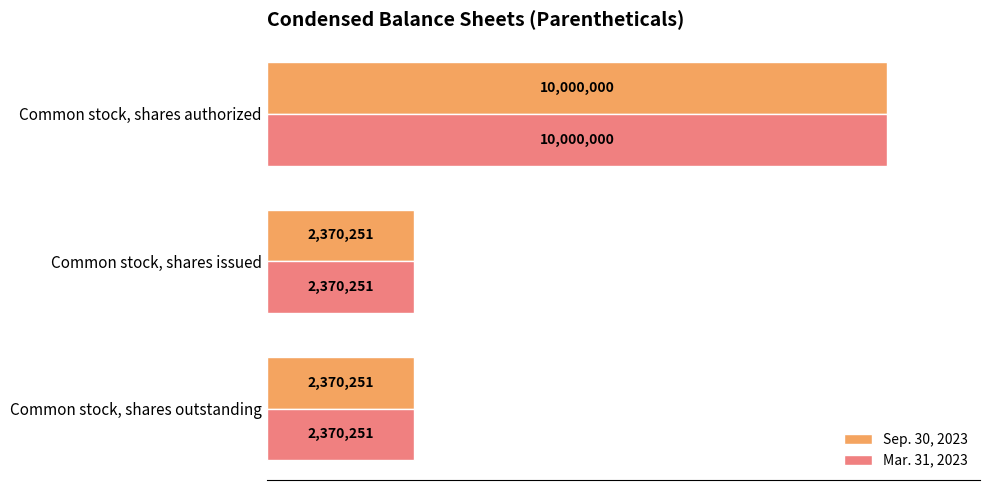

What are all the series names shown in the legend?

Sep. 30, 2023, Mar. 31, 2023